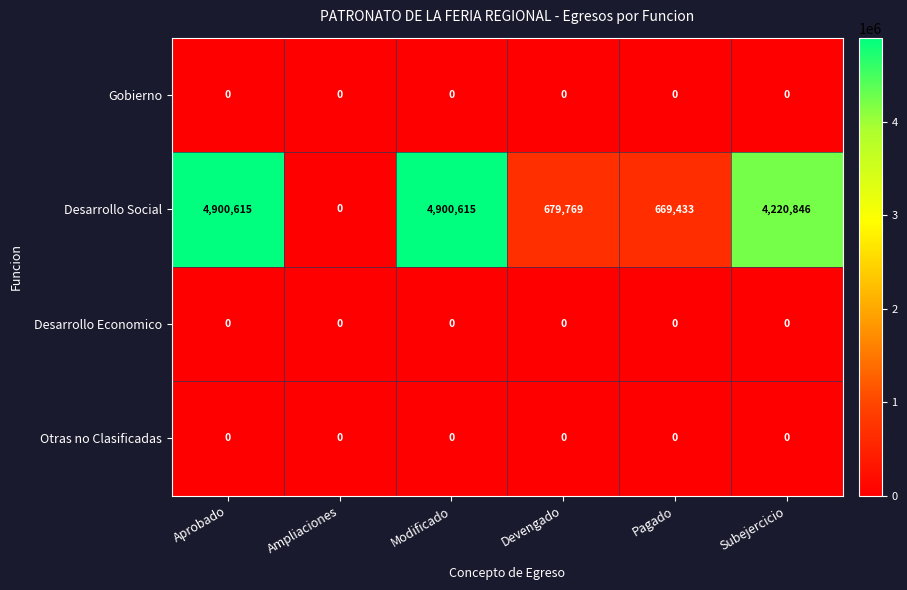

At how many categories does at least one series exceed 2666083?

3